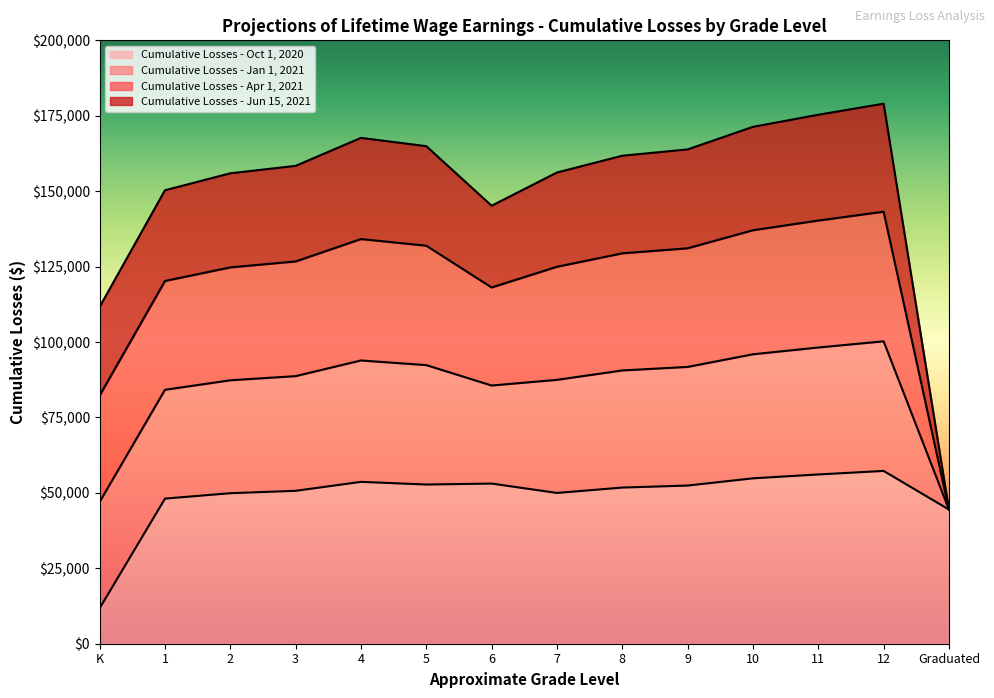

What is the total value across all series at 11?

175334.1